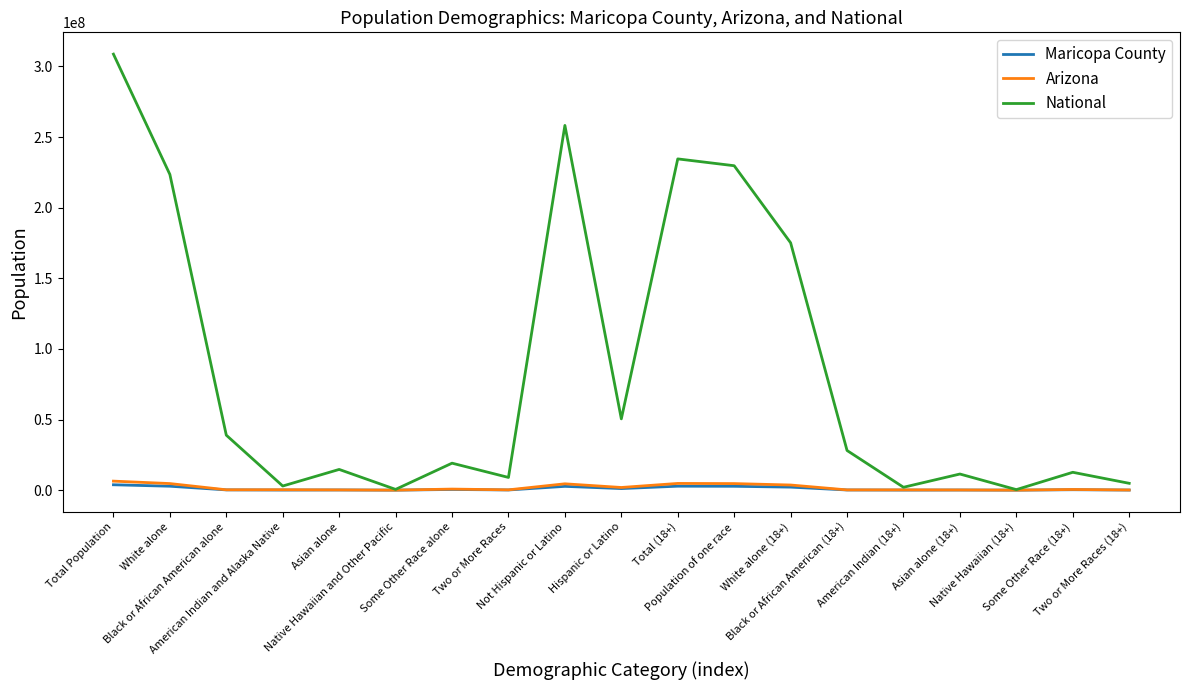

Which series has the widest spread of values?

National